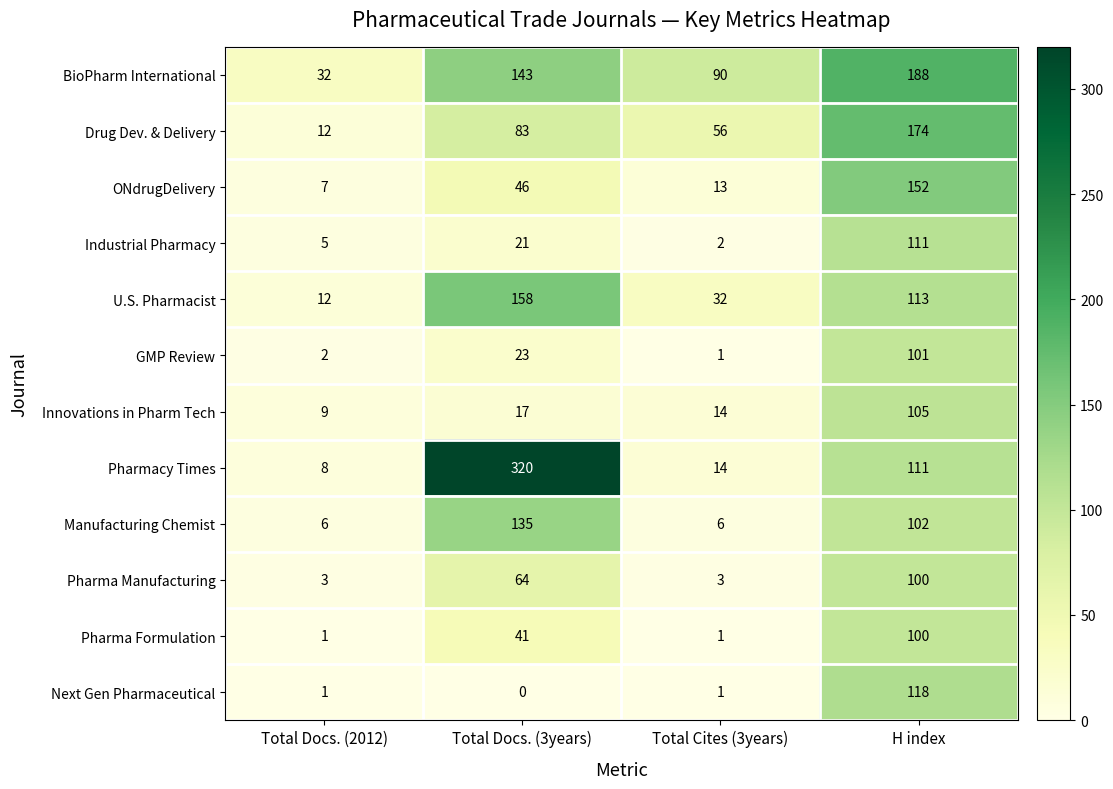

At which category is the sum across all series the highest?

H index